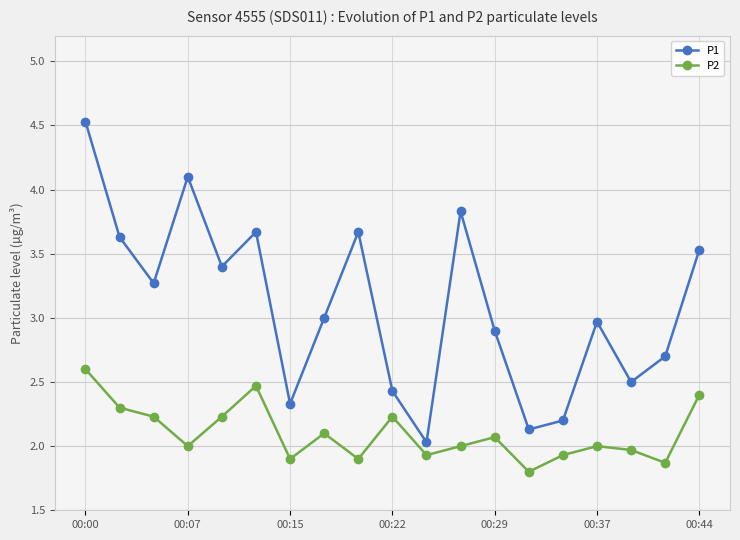

What is the difference between the maximum and second lowest values in the P2 series?

0.7